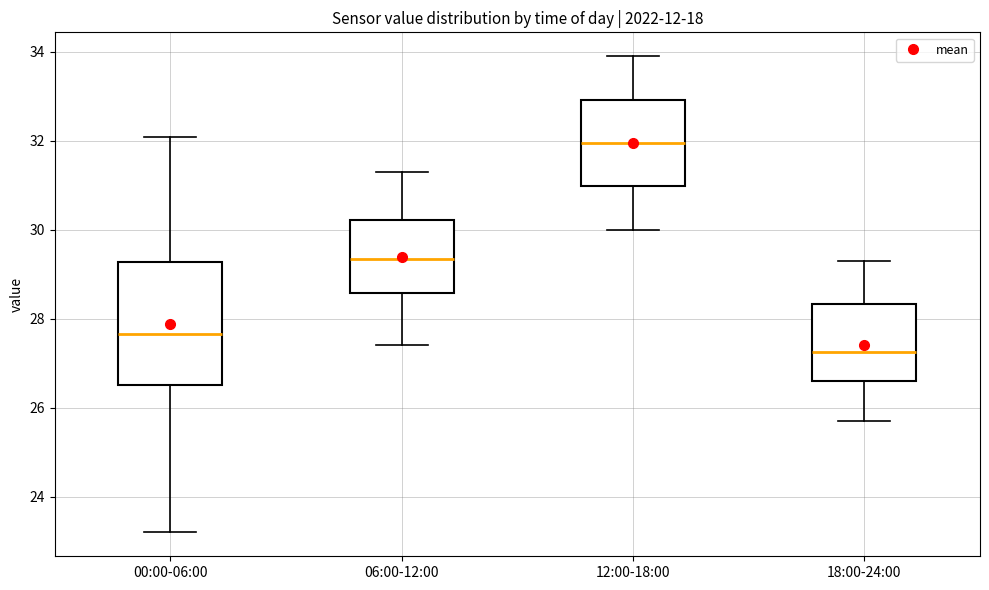

Reading left to right, read every box against the y-axis: the position of its median line, the range the box covers, and the ends of its whiskers. The values are not printed on the chart, so give them approximately, as read against the axis.

00:00-06:00: median 27.6, box 26.6 to 29.2, whiskers 23.2 to 32.0
06:00-12:00: median 29.4, box 28.6 to 30.2, whiskers 27.4 to 31.4
12:00-18:00: median 32.0, box 31.0 to 33.0, whiskers 30.0 to 34.0
18:00-24:00: median 27.2, box 26.6 to 28.4, whiskers 25.8 to 29.4